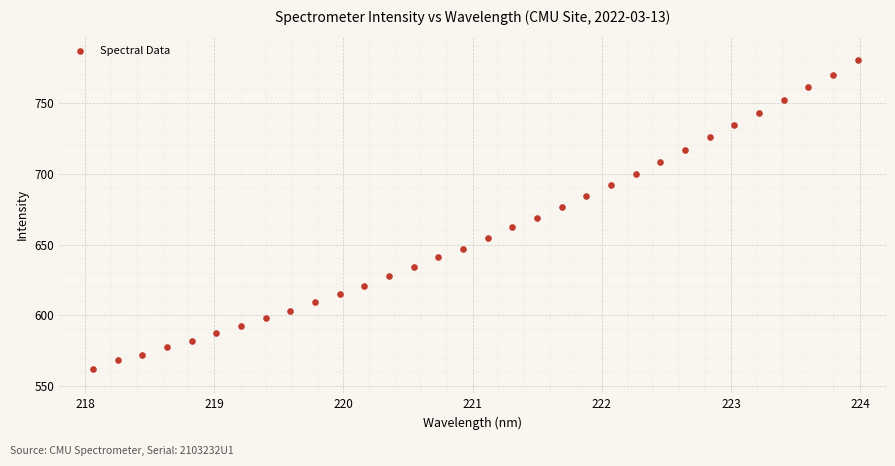

What is the range of Y values (max minus min)?

217.9